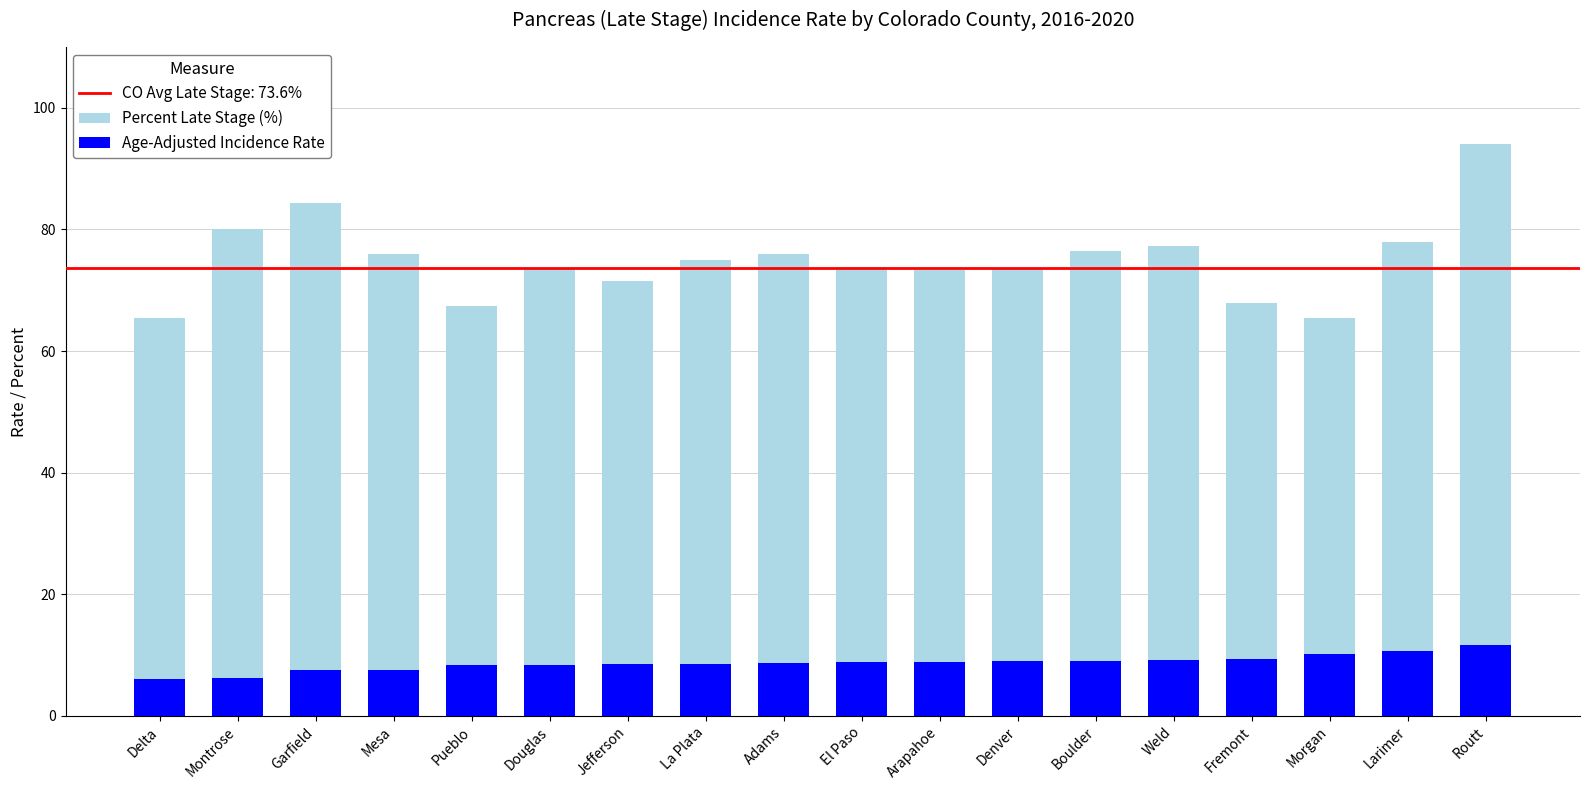

Where is Percent Late Stage (%) nearest to the value 79?

Montrose